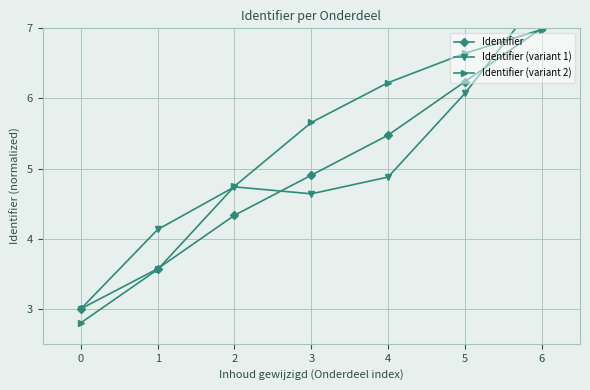

Rank the categories by Identifier (variant 2) value from lowest to highest.

0, 1, 2, 3, 4, 5, 6